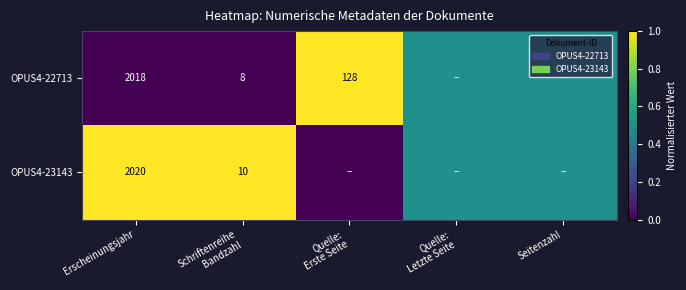

What is the spread (max minus min) of values at Erscheinungsjahr?

2.0